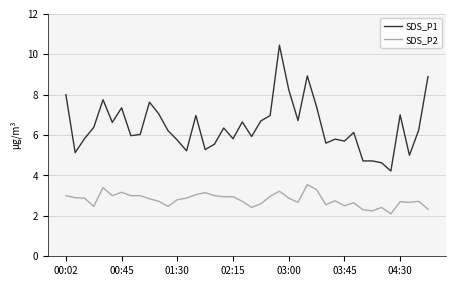

True or false: SDS_P2 and SDS_P1 cross at least once.

False